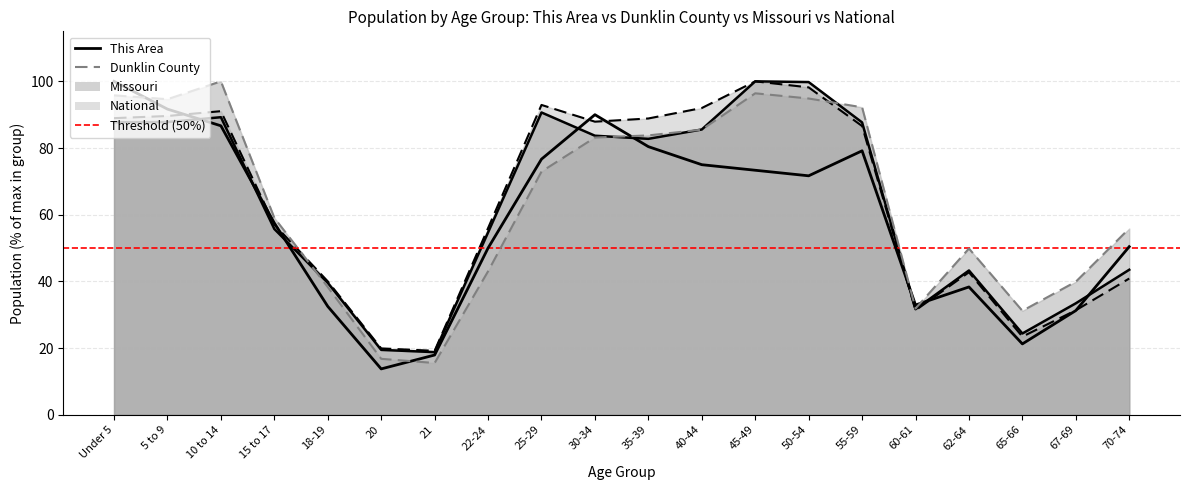

Which category has the lowest value in the This Area series?

20